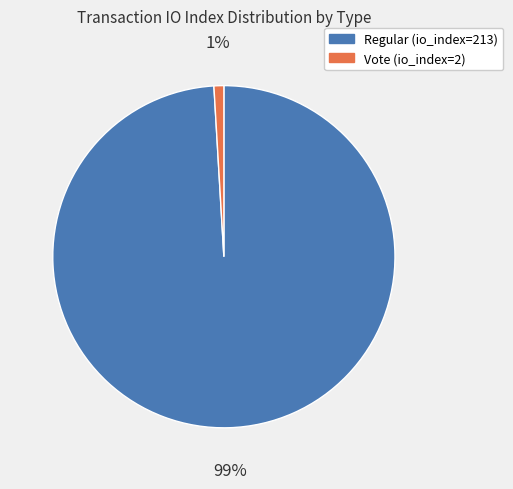

To the nearest percent, what is the difference between the largest and smallest slice percentages?

98%